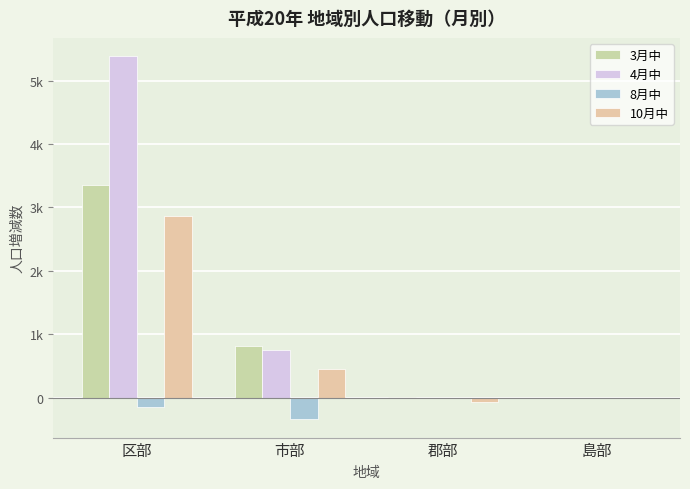

Reading right to left, list all the values displayed in this chart.

3月中: 島部=-5	郡部=6	市部=824	区部=3355
4月中: 島部=0	郡部=-6	市部=749	区部=5386
8月中: 島部=-2	郡部=-4	市部=-340	区部=-147
10月中: 島部=-1	郡部=-65	市部=454	区部=2866